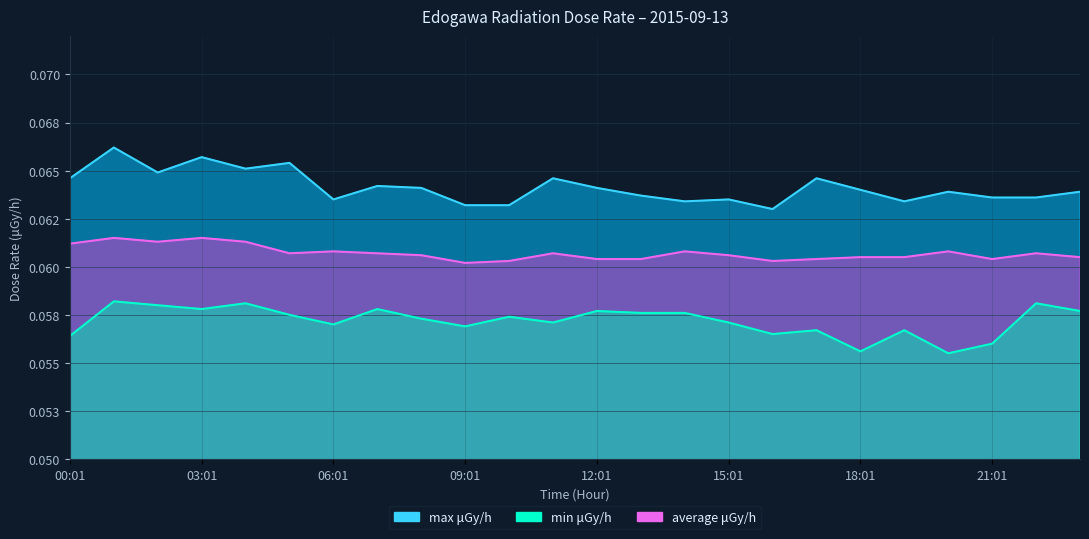

True or false: average μGy/h and min μGy/h cross at least once.

False